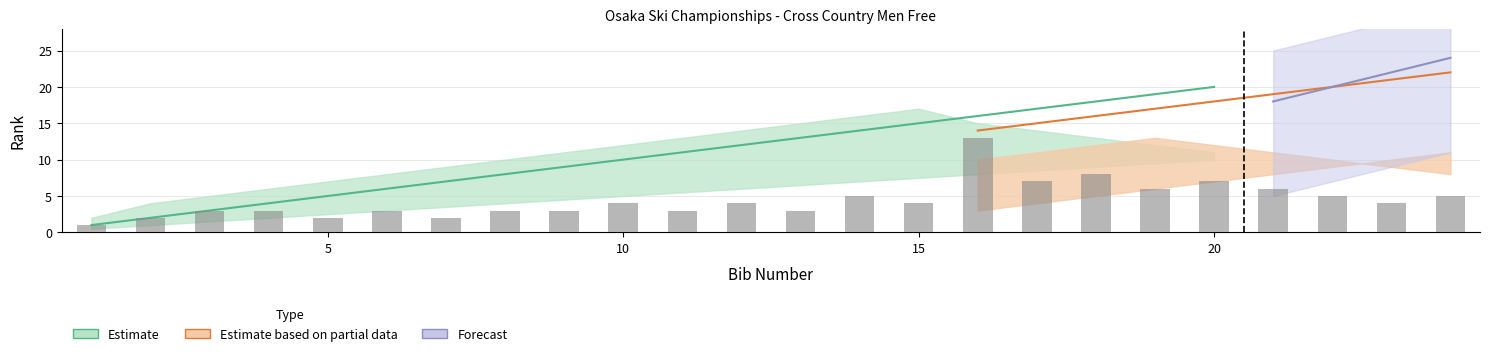

What is the sum of the Estimate values at 2 and 15?

17